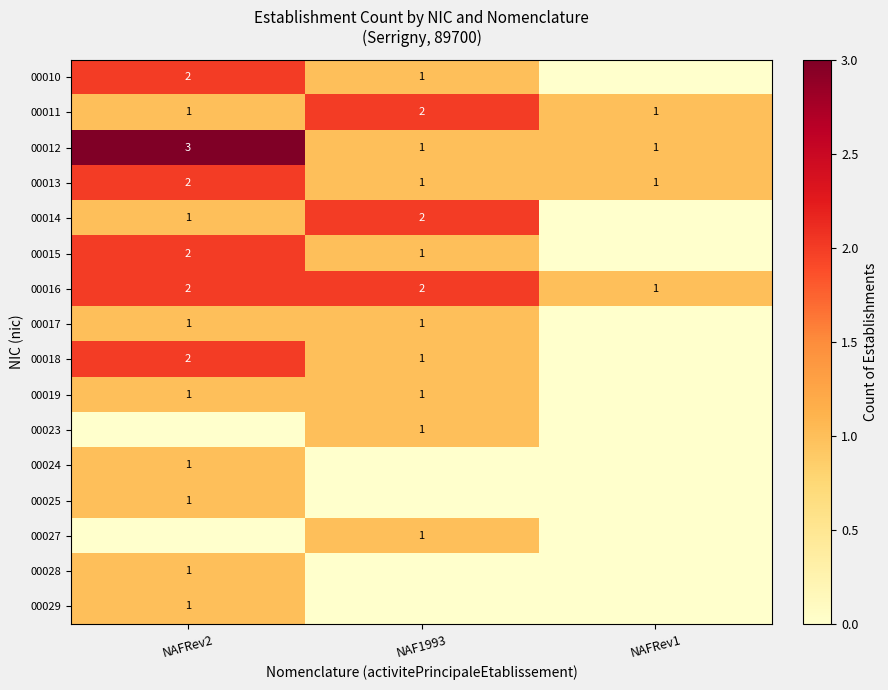

The 00016 series shows 3 at NAFRev2. True or false?

False